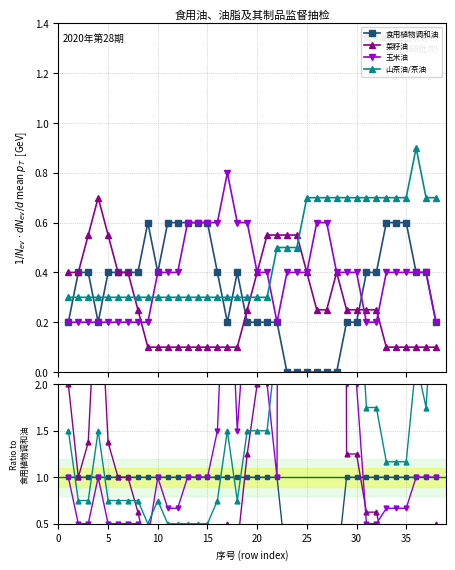

What is the label of the 37th point from the right?

5